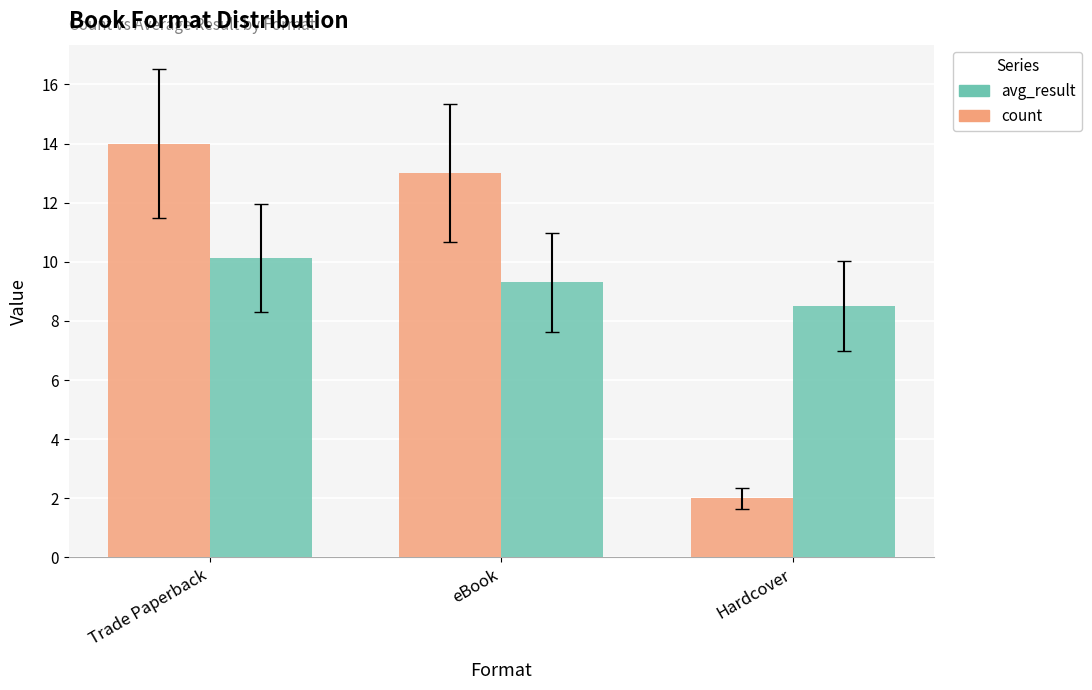

Which series has the largest total across all categories?

count